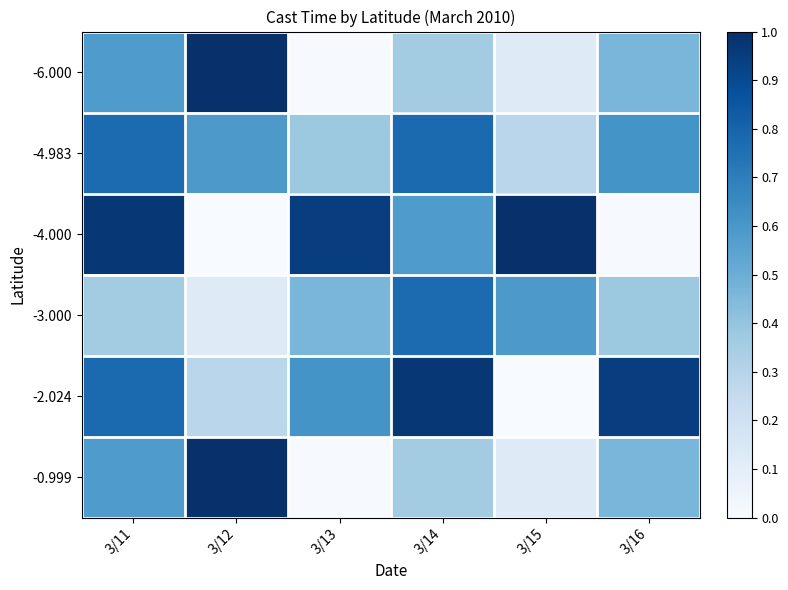

Which series has the largest range (max minus min)?

-4.000